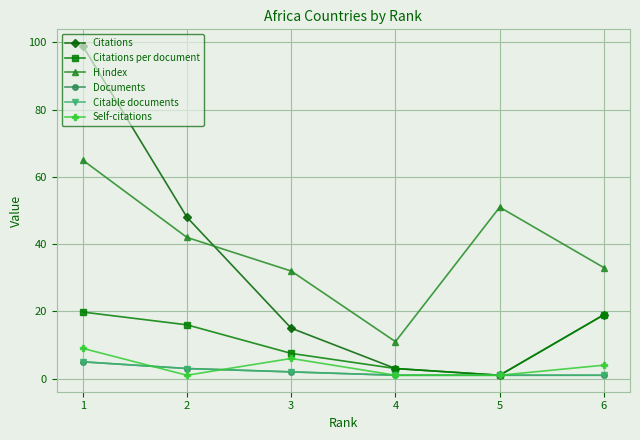

The Documents series shows 1.0 at 5. True or false?

True